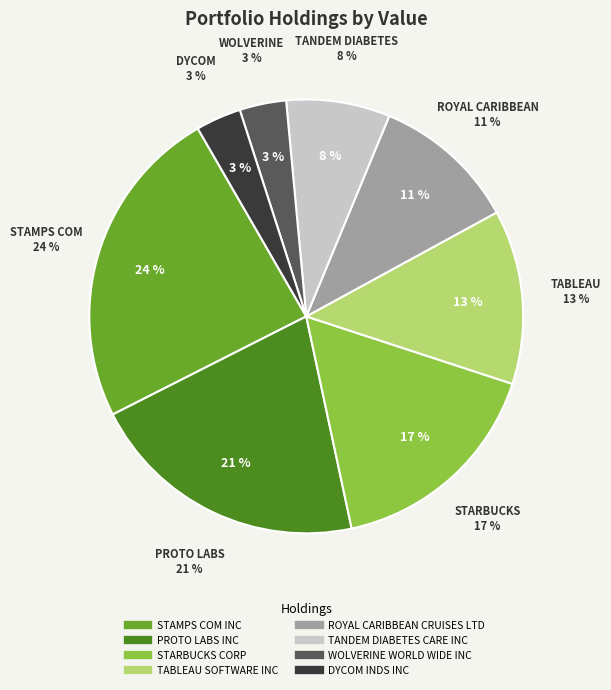

To the nearest percent, what is the difference between the largest and smallest slice percentages?

21%